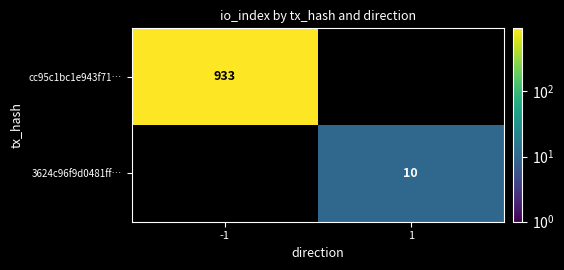

Is the value of cc95c1bc1e943f71… at -1 greater than the value of 3624c96f9d0481ff… at 1?

Yes